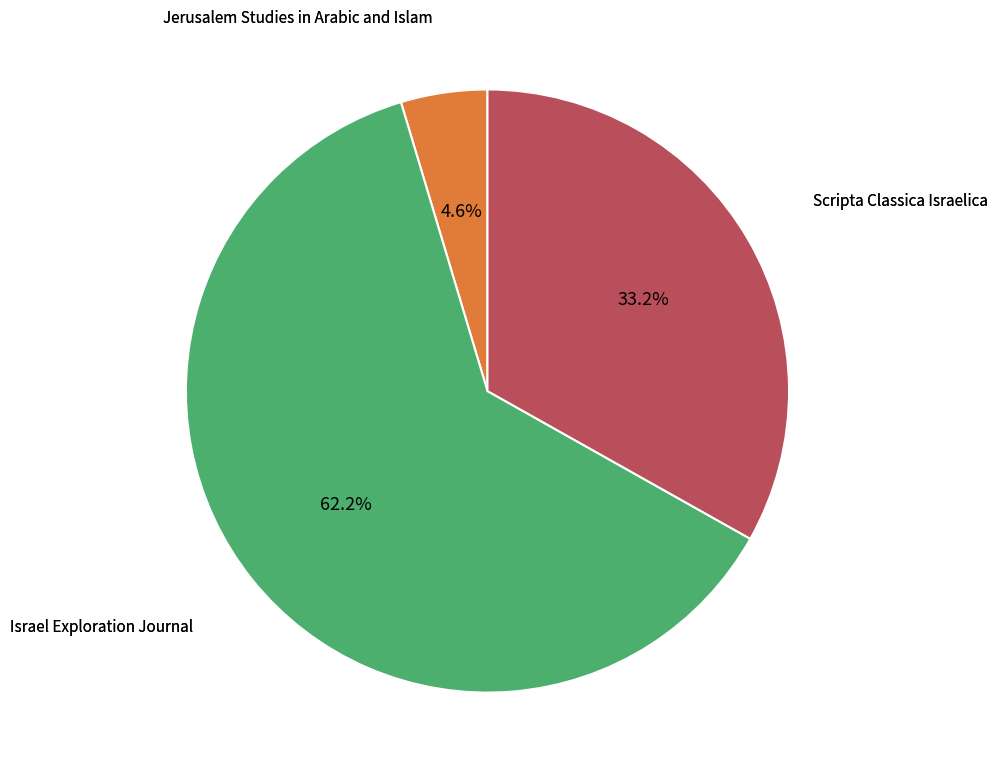

To the nearest percent, what portion does Jerusalem Studies in Arabic and Islam represent?

5%